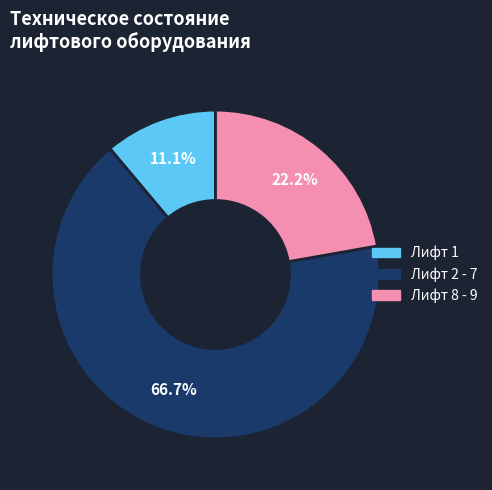

Do Лифт 1 and Лифт 8 - 9 together represent more than half of the pie?

No